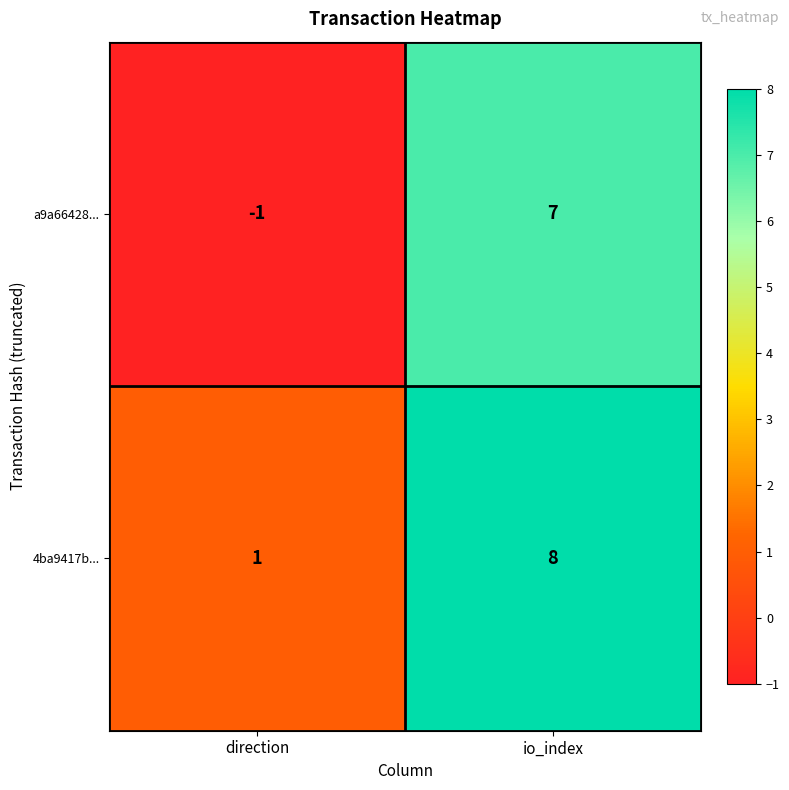

Count the number of categories in the chart.

2